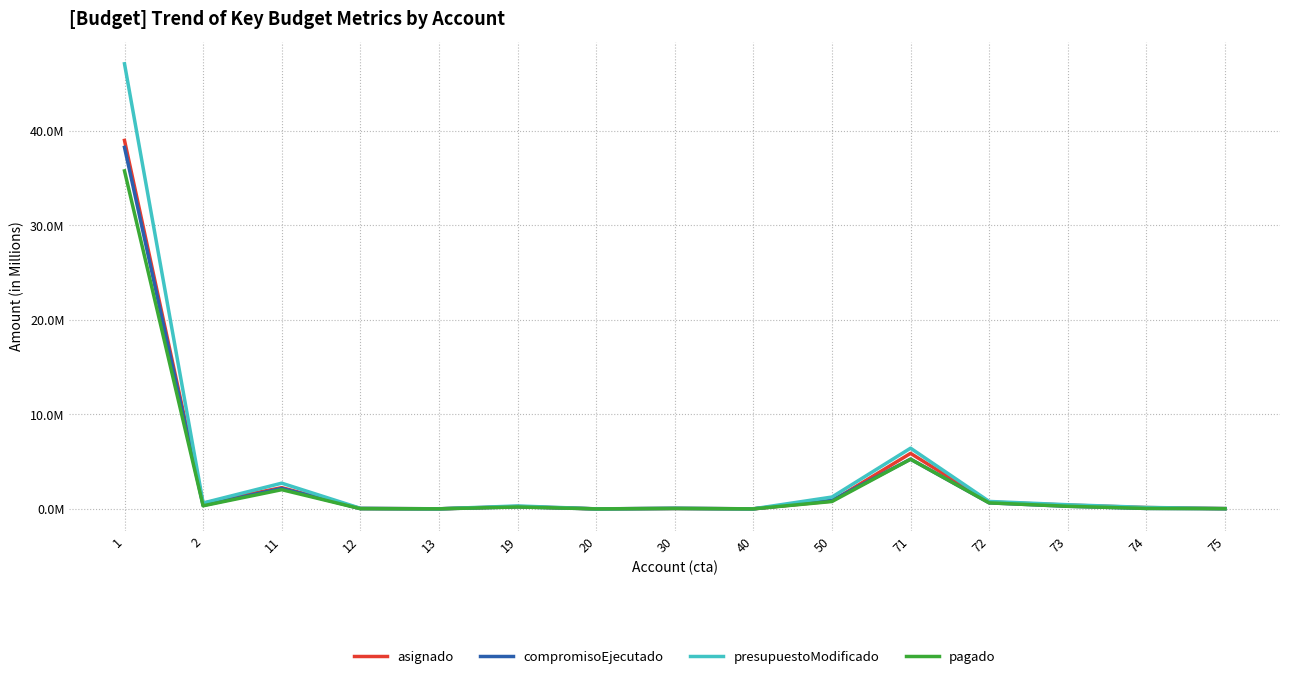

In presupuestoModificado, how many points are higher than both neighbors (excluding endpoints)?

4